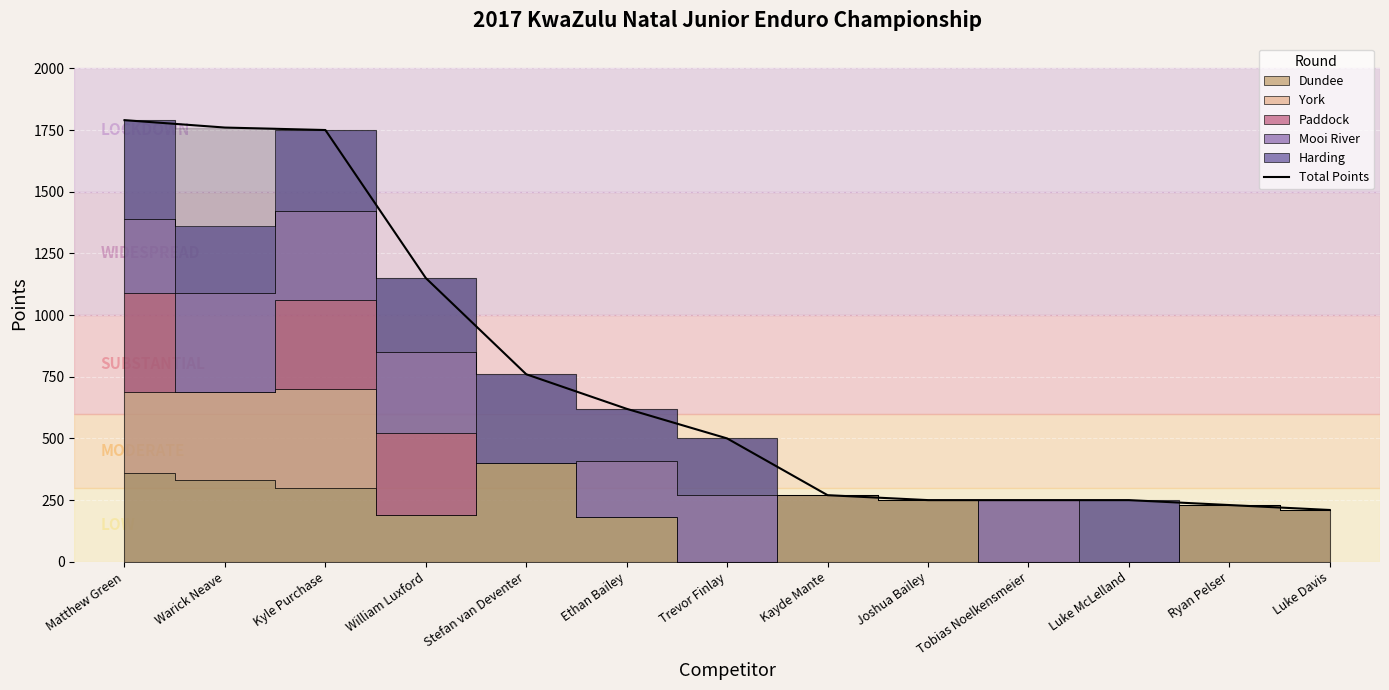

What is the ratio of the value at Tobias Noelkensmeier to the value at Ryan Pelser?

1.1